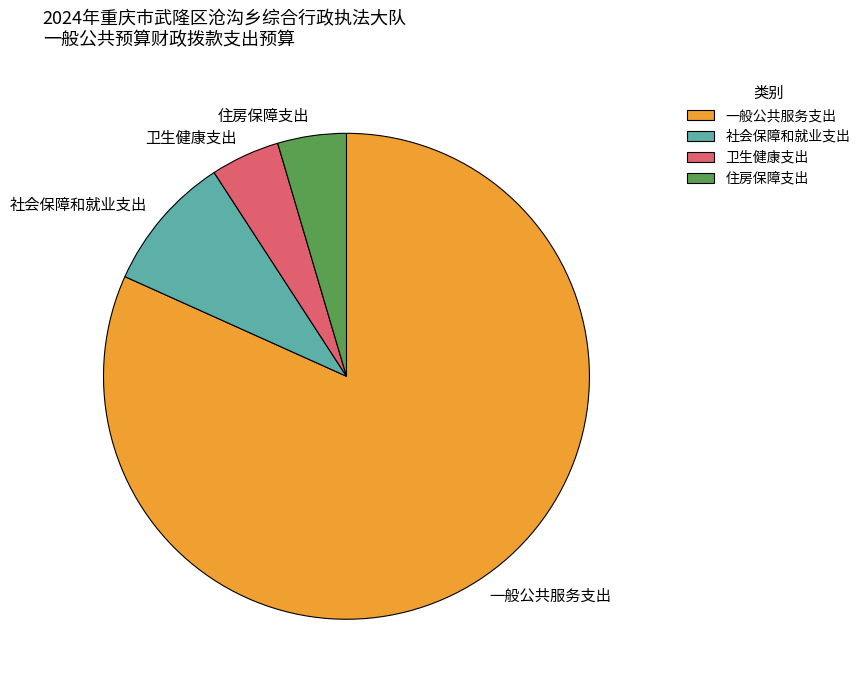

Does 社会保障和就业支出 account for over 50% of the chart?

No